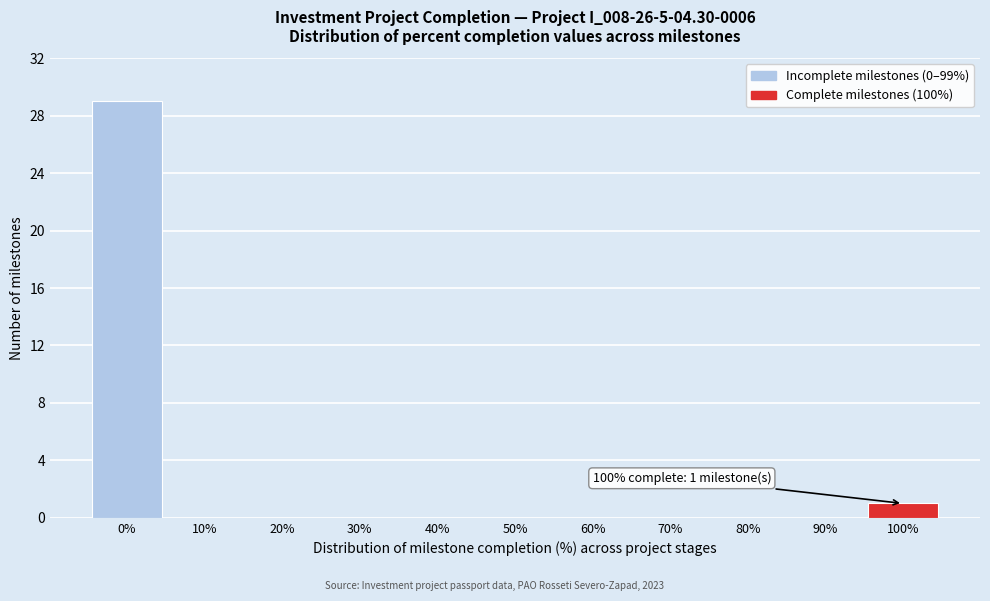

Reading left to right, what are all the values shown in this chart?

0%=29	10%=0	20%=0	30%=0	40%=0	50%=0	60%=0	70%=0	80%=0	90%=0	100%=1